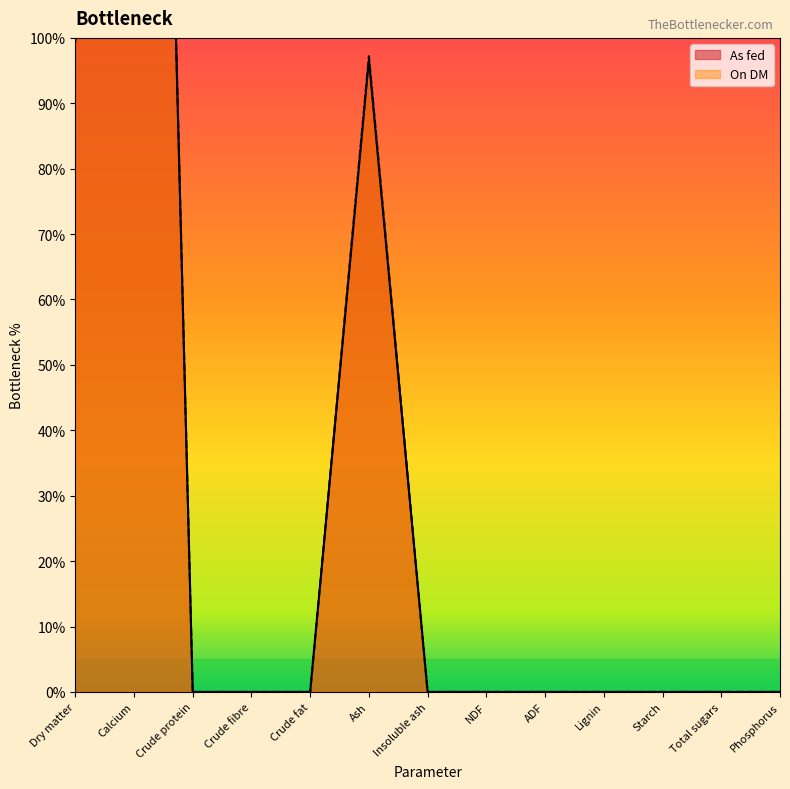

Count the number of data series in this chart.

2